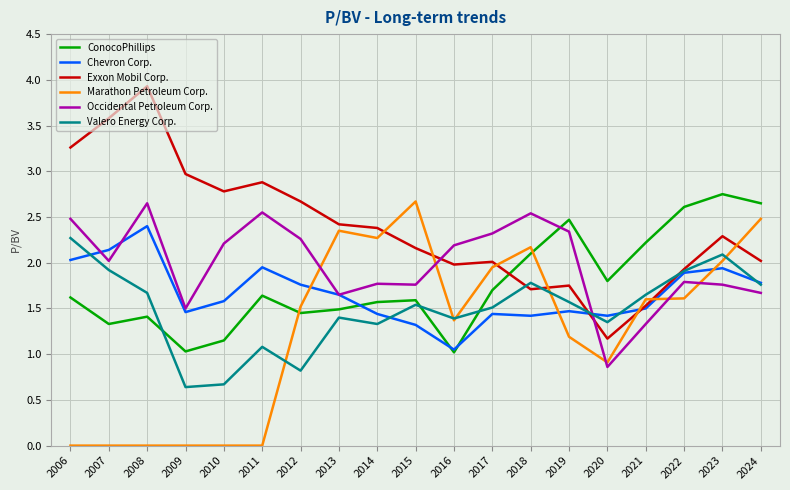

What are all the series names shown in the legend?

ConocoPhillips, Chevron Corp., Exxon Mobil Corp., Marathon Petroleum Corp., Occidental Petroleum Corp., Valero Energy Corp.